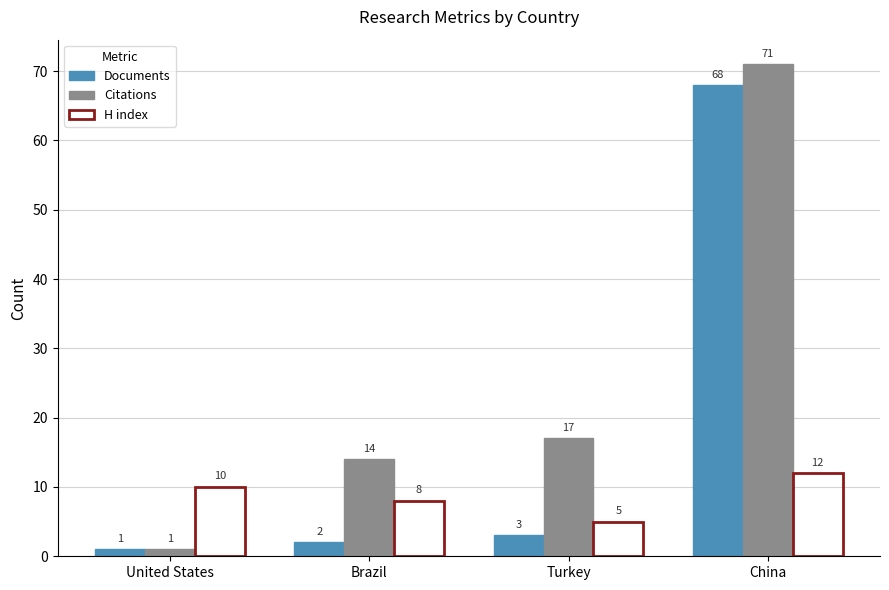

Which series changed the most between United States and Turkey?

Citations